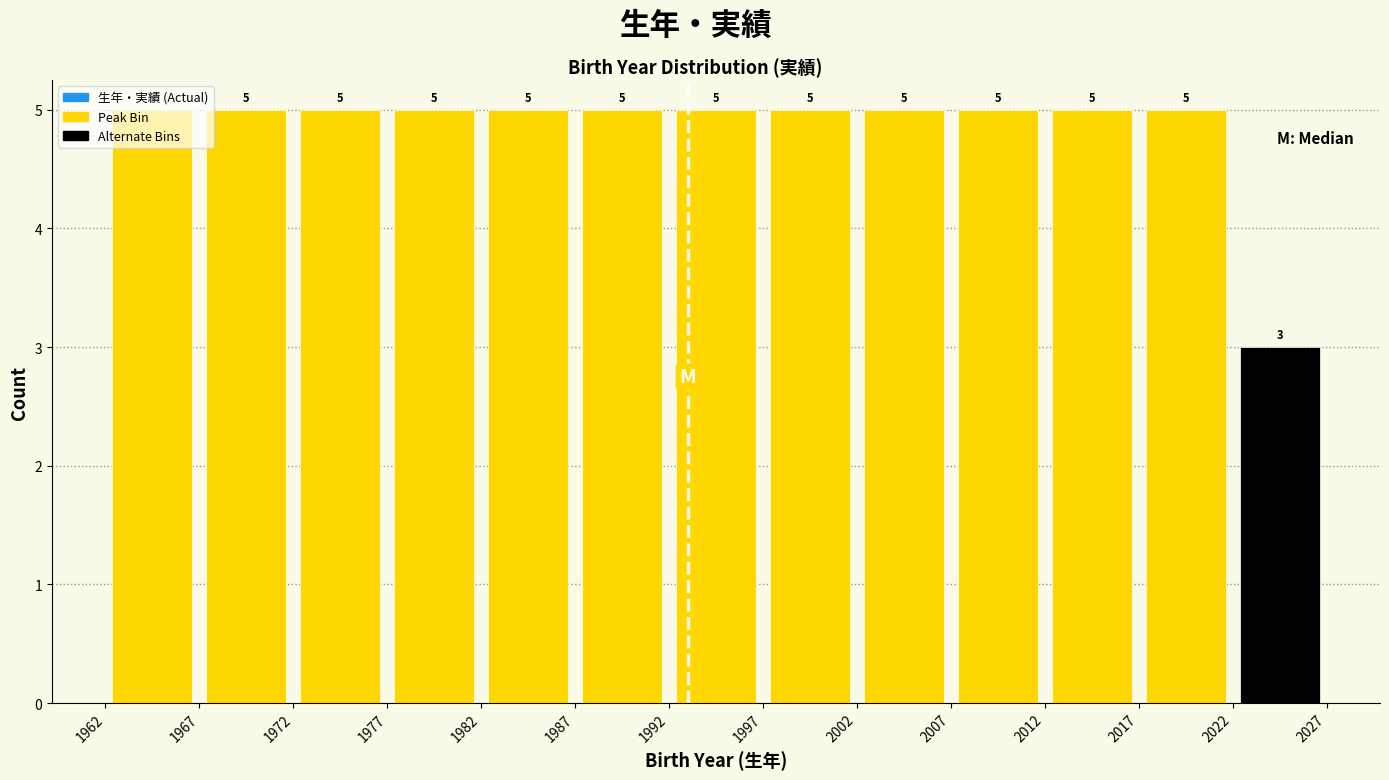

Reading left to right, transcribe this chart: for each bar, give the range it covers on the x-axis and its height.

1962 to 1967: 5
1967 to 1972: 5
1972 to 1977: 5
1977 to 1982: 5
1982 to 1987: 5
1987 to 1992: 5
1992 to 1997: 5
1997 to 2002: 5
2002 to 2007: 5
2007 to 2012: 5
2012 to 2017: 5
2017 to 2022: 5
2022 to 2027: 3